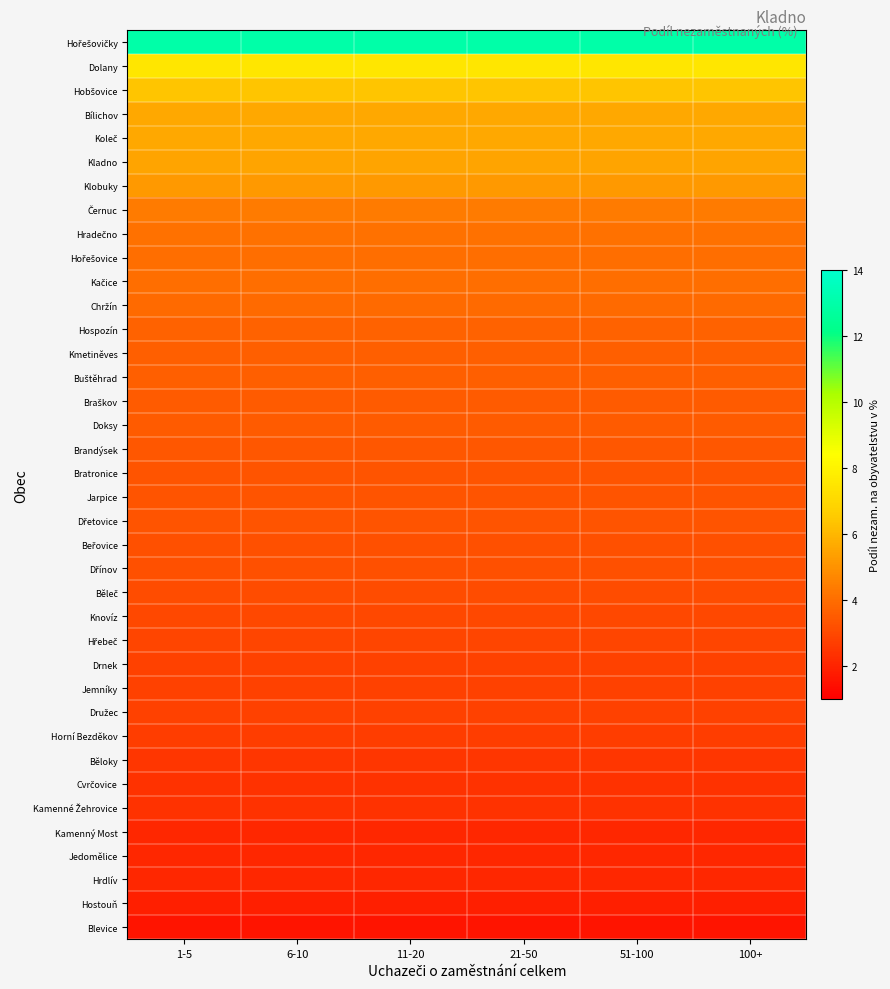

At how many categories does at least one series exceed 4?

6